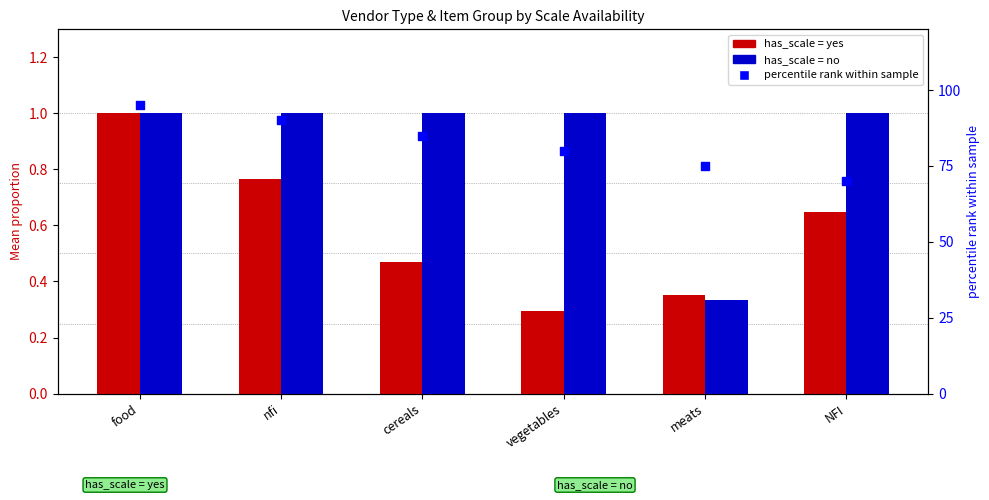

Which series has the largest total across all categories?

no